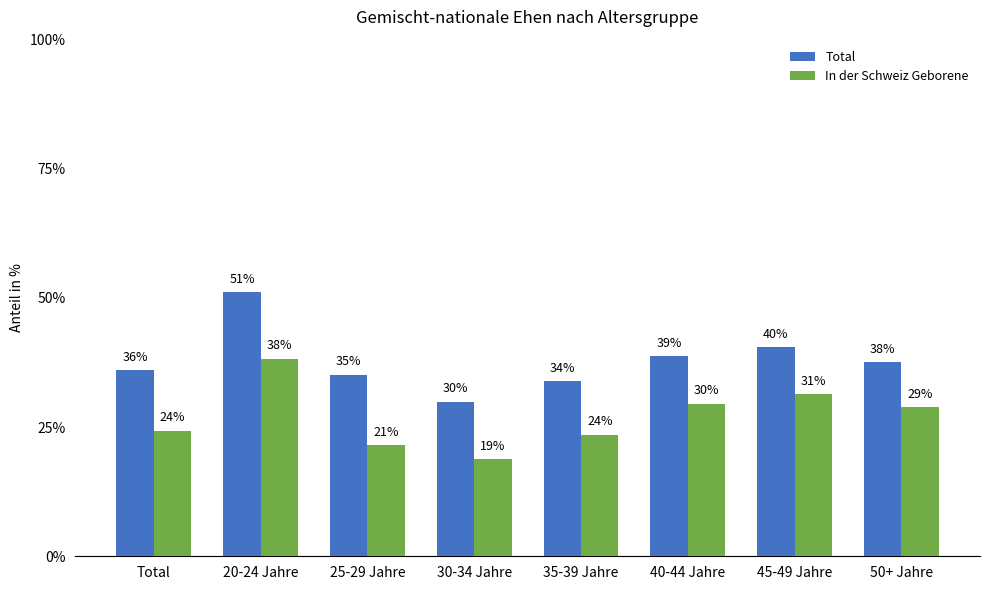

At how many categories does at least one series exceed 42?

1